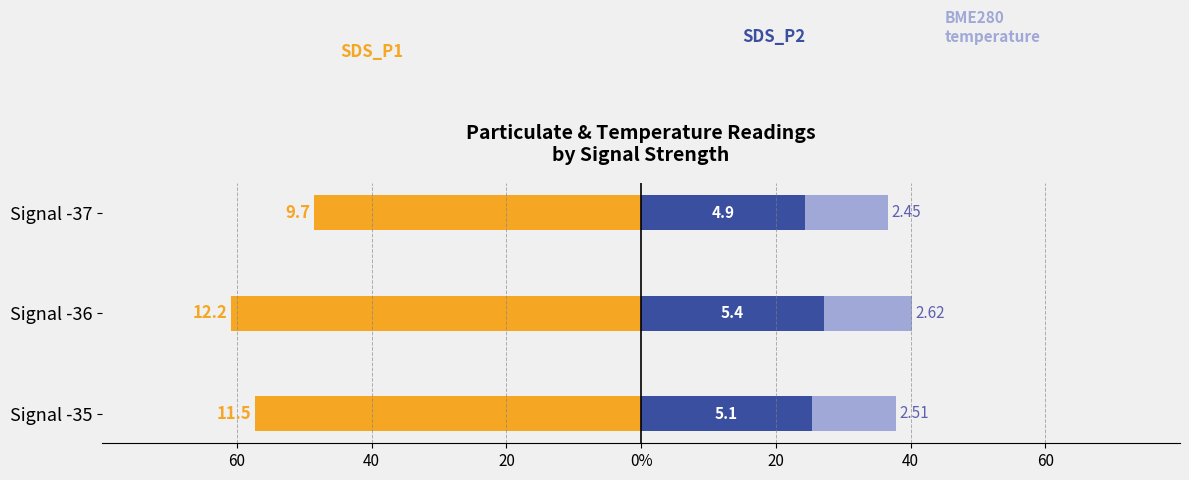

Which has a higher value, Signal -36 or Signal -35?

Signal -35